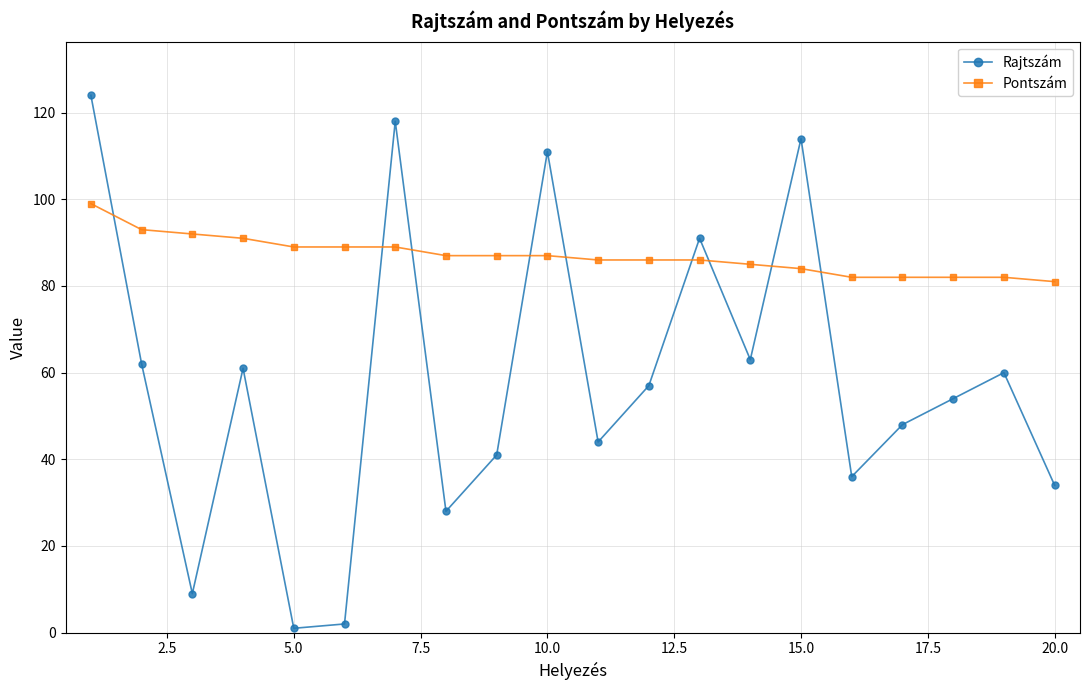

True or false: Rajtszám has more than 1 interior local peaks.

True